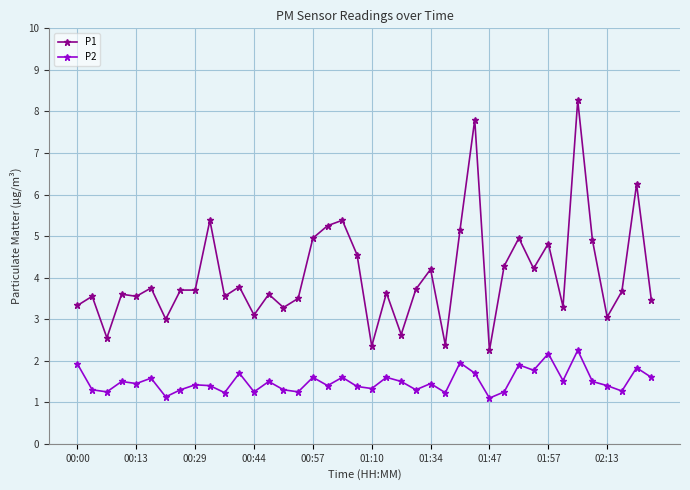

True or false: P2 and P1 cross at least once.

False